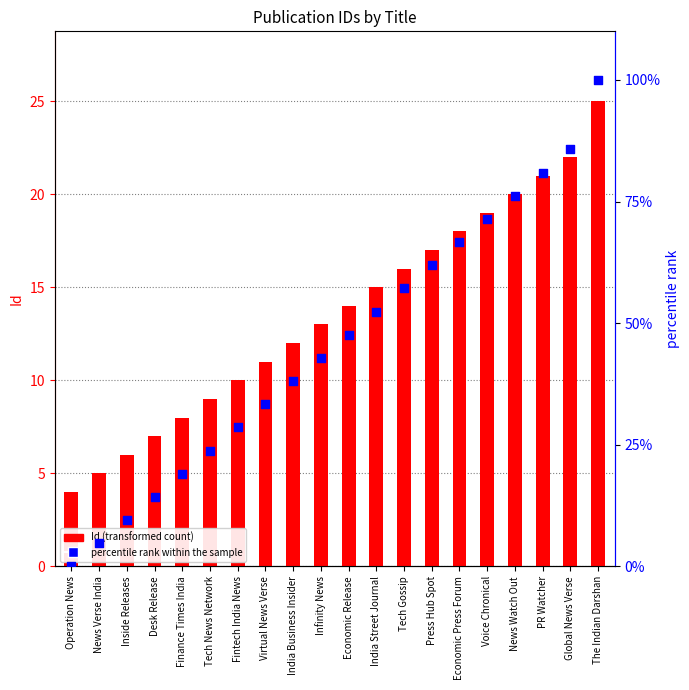

What is the total value across all series at Desk Release?

21.3